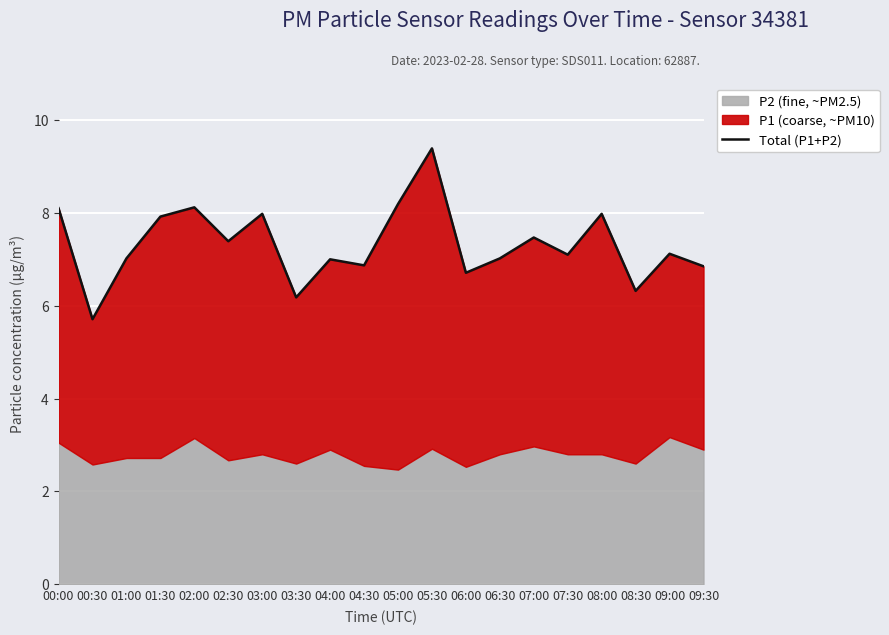

How many values are below 7?

6